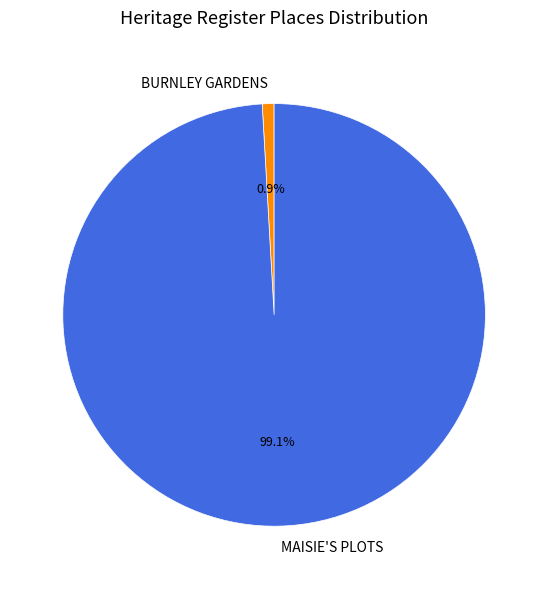

Which slice is the smallest?

BURNLEY GARDENS